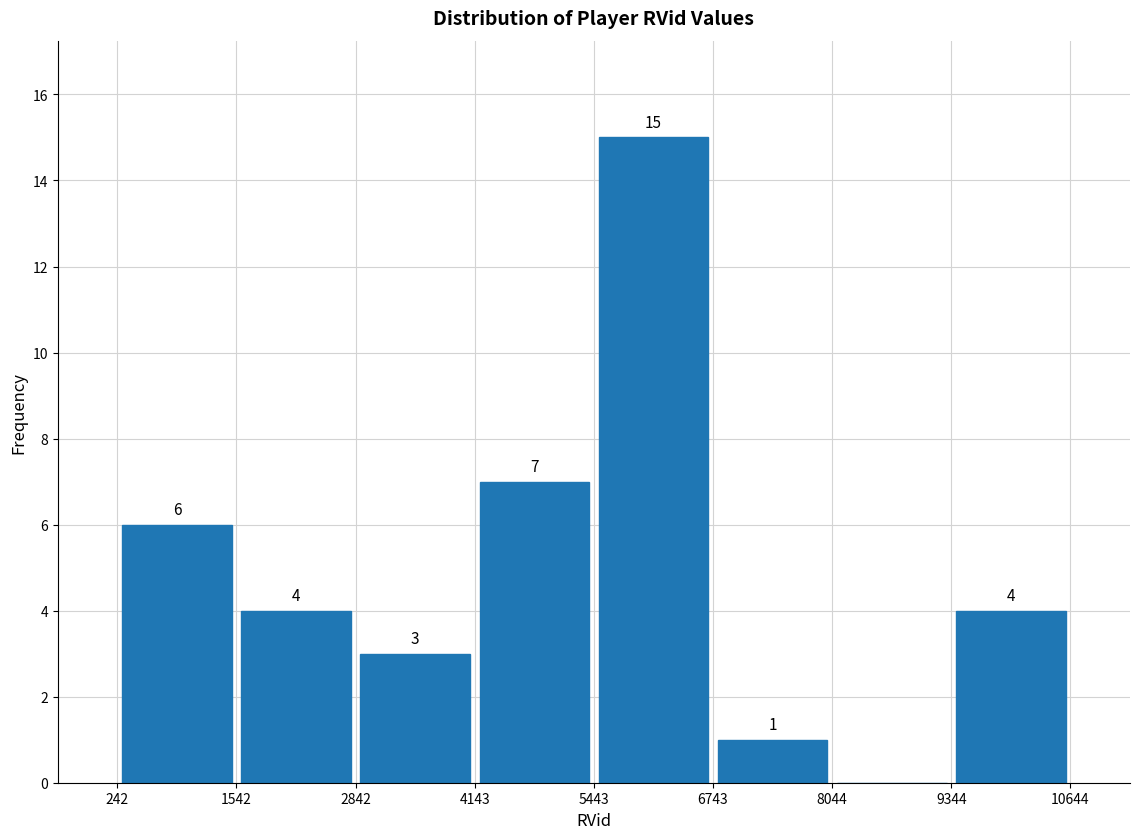

Over which range of the x-axis is the bar tallest?

5443 to 6743